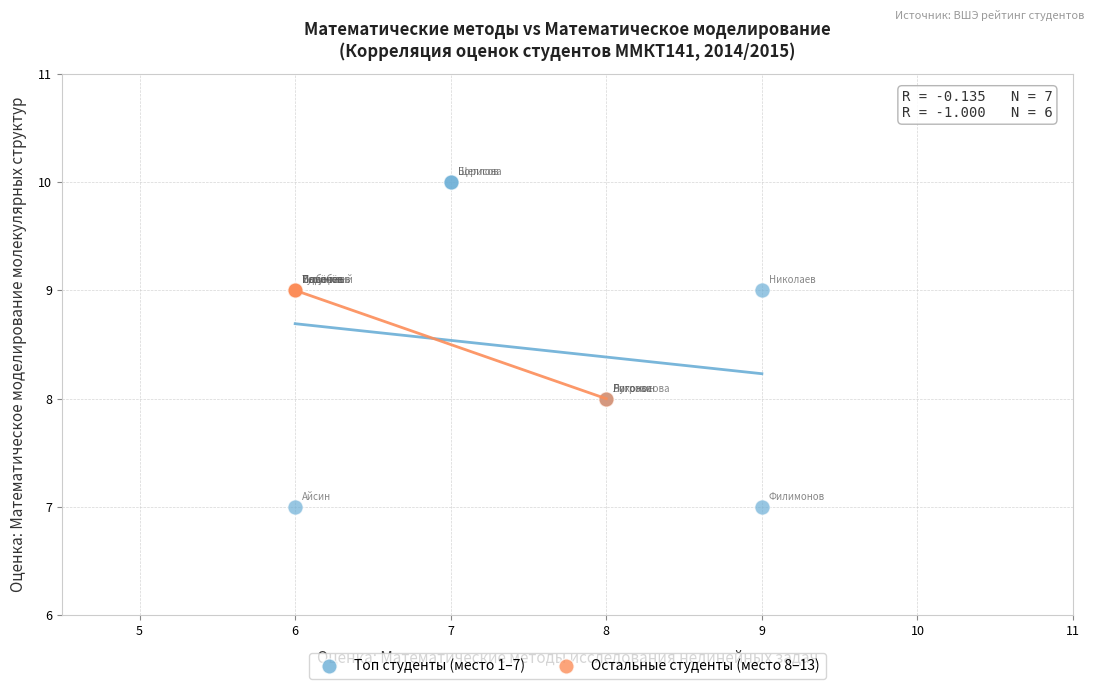

What are all the series names shown in the legend?

Топ студенты (место 1–7), Остальные студенты (место 8–13)